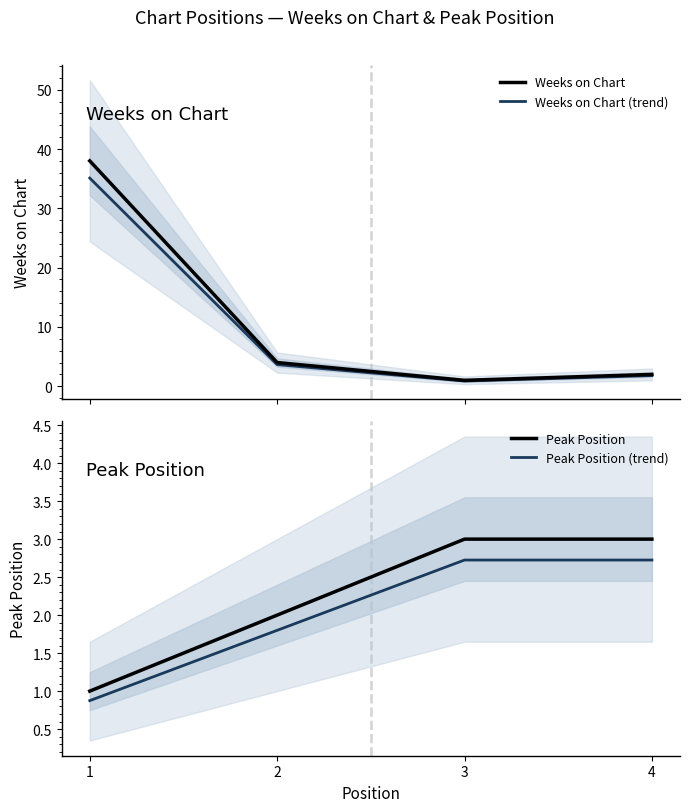

What is the difference between the highest and lowest values at 1?

37.1